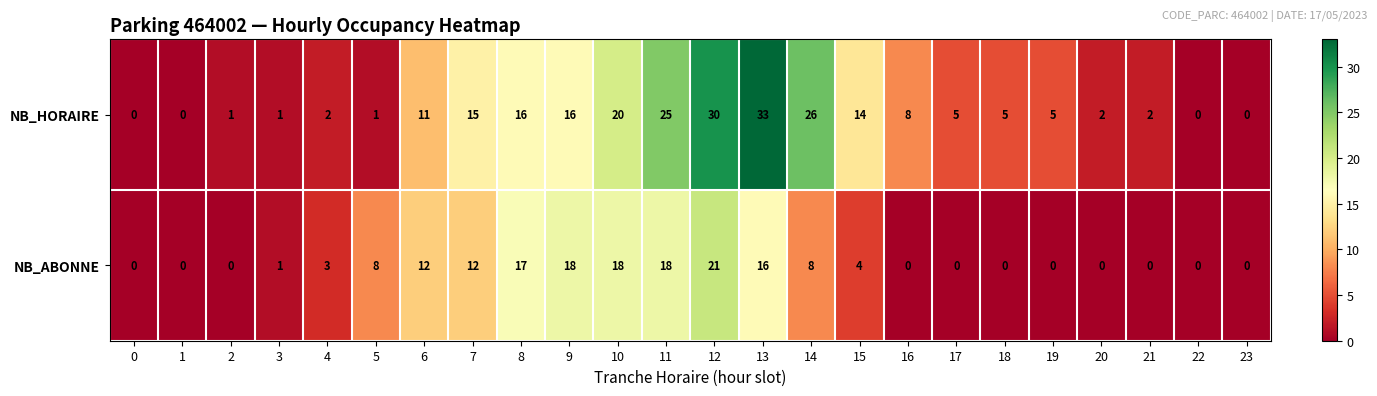

List the series in order of their overall mean, highest first.

NB_HORAIRE, NB_ABONNE